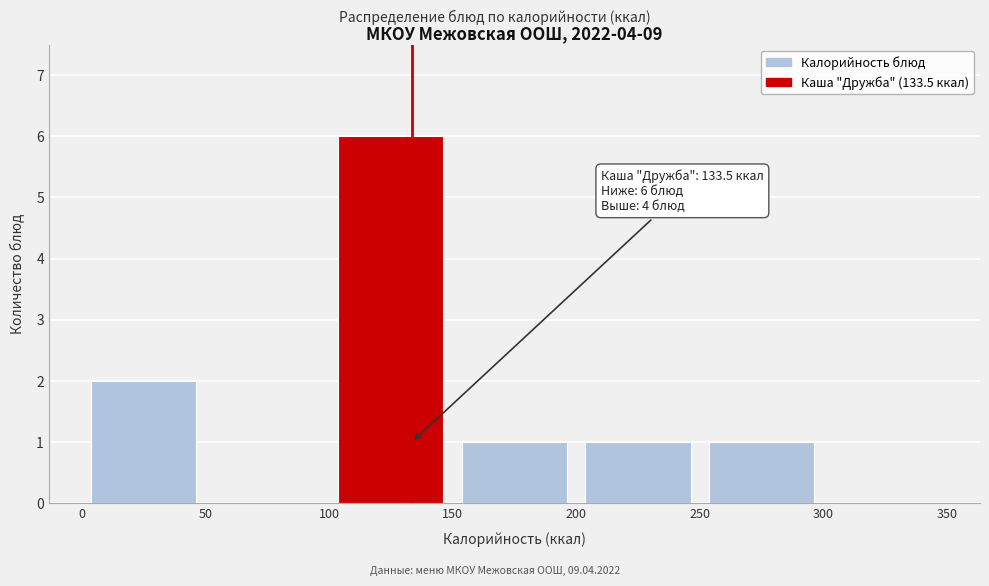

Which range on the x-axis has the tallest bar?

100 to 150